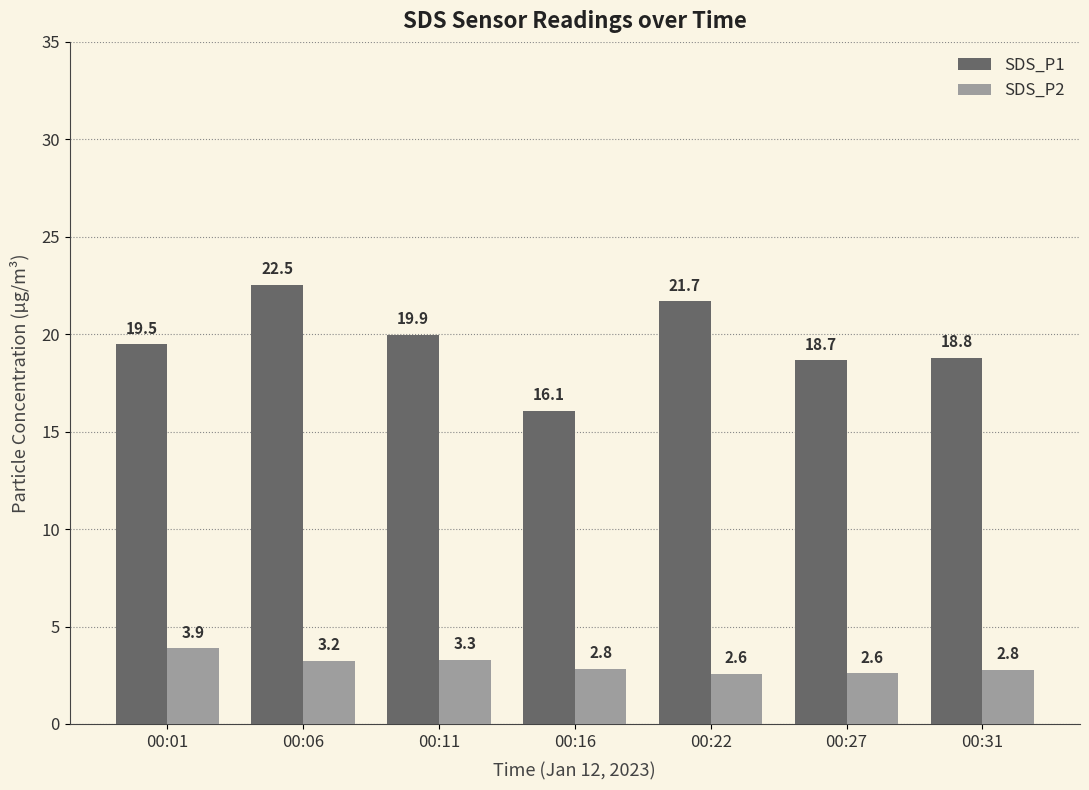

Are the bars horizontal?

No